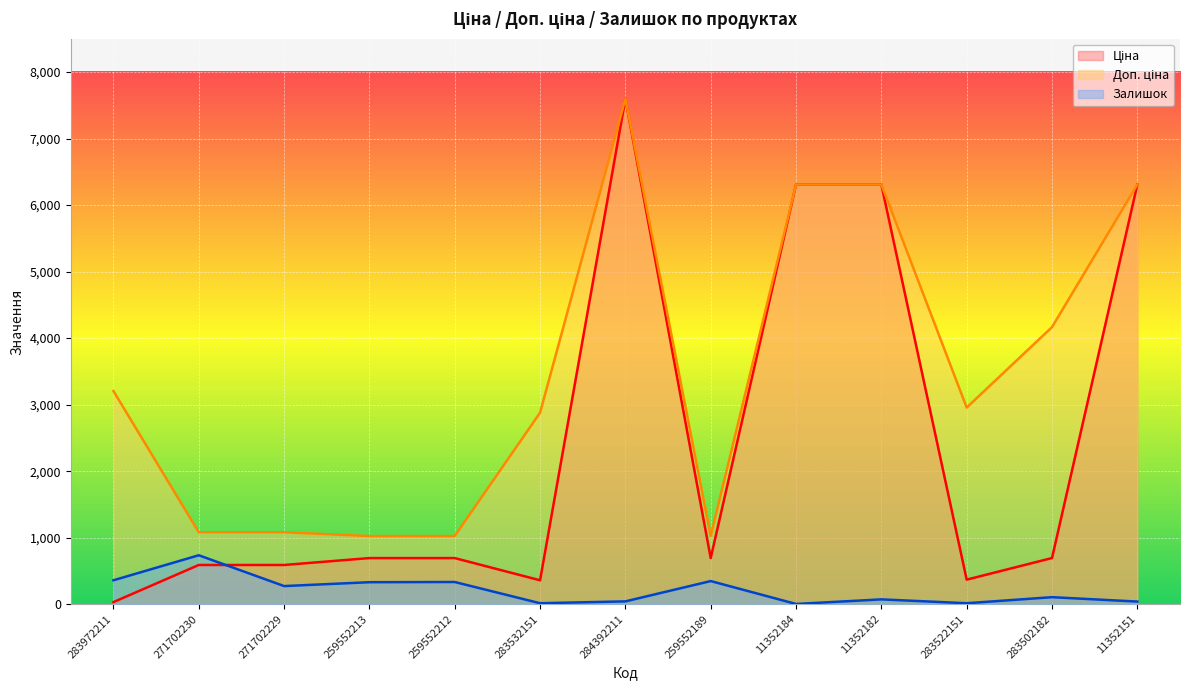

What is the difference between the Залишок values at 271702230 and 259552189?

388.0